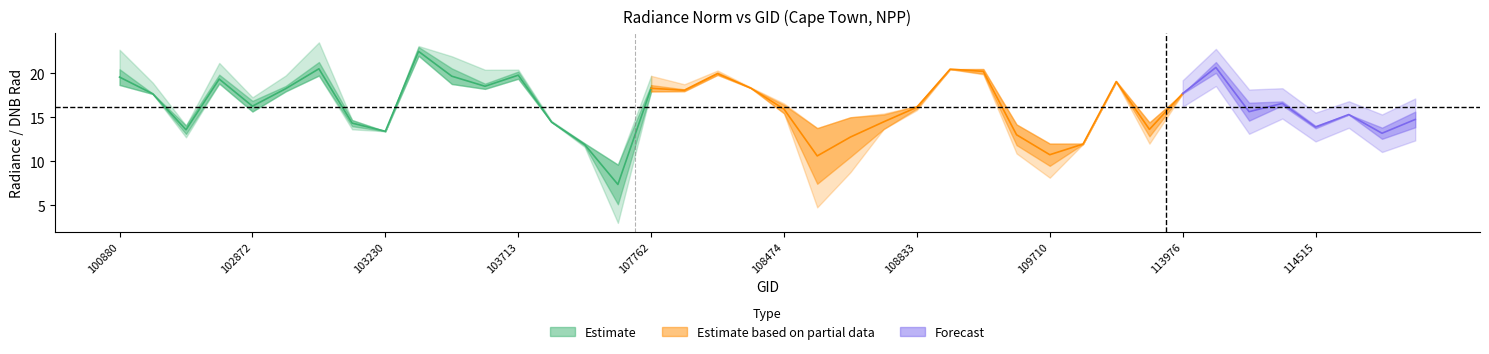

True or false: dnbrad has a value of 20.5 at 109001.

True